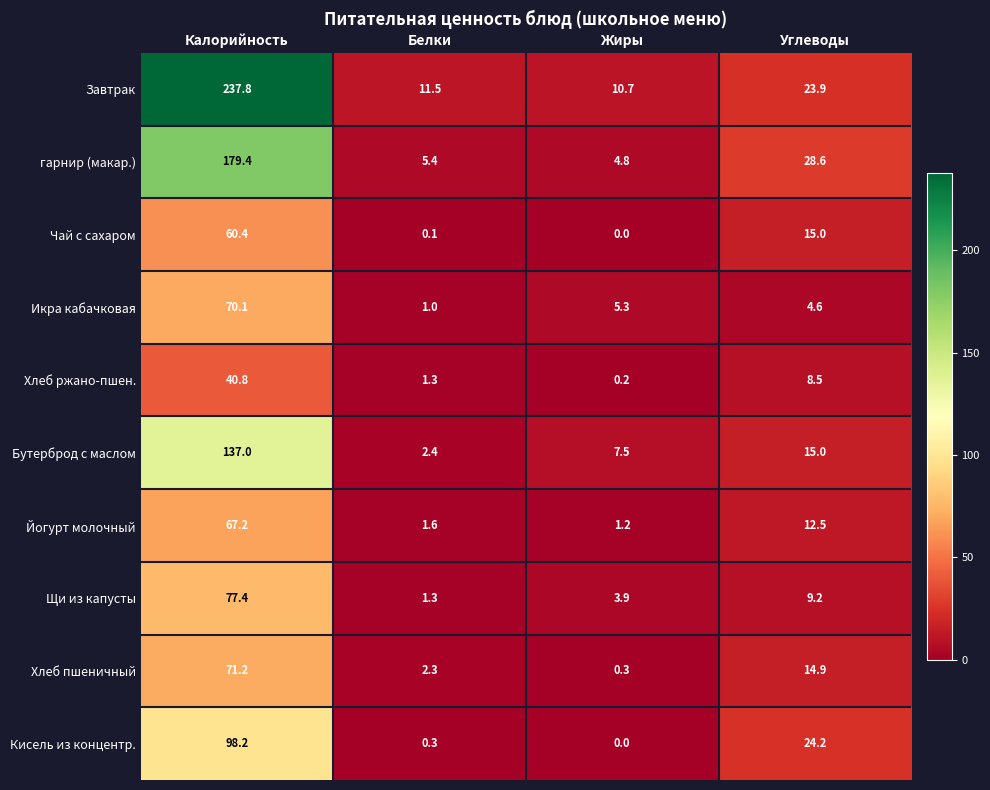

At which label is Чай с сахаром closest to 30?

Углеводы